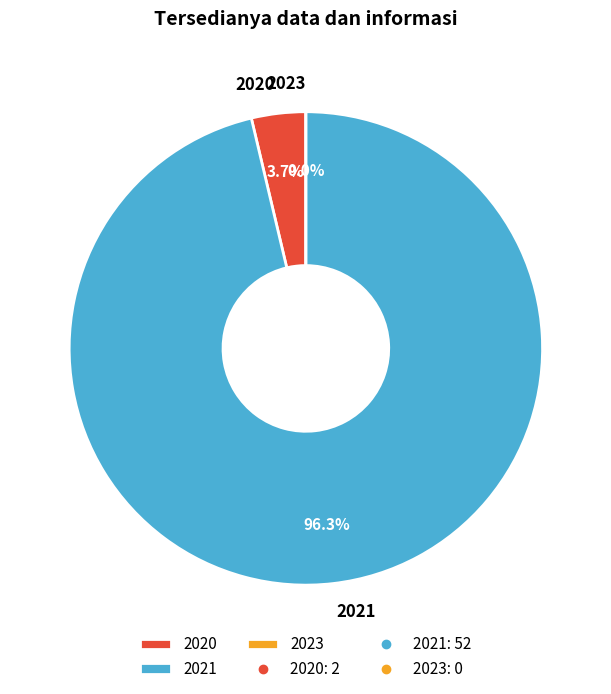

Count the number of slices in the pie.

3